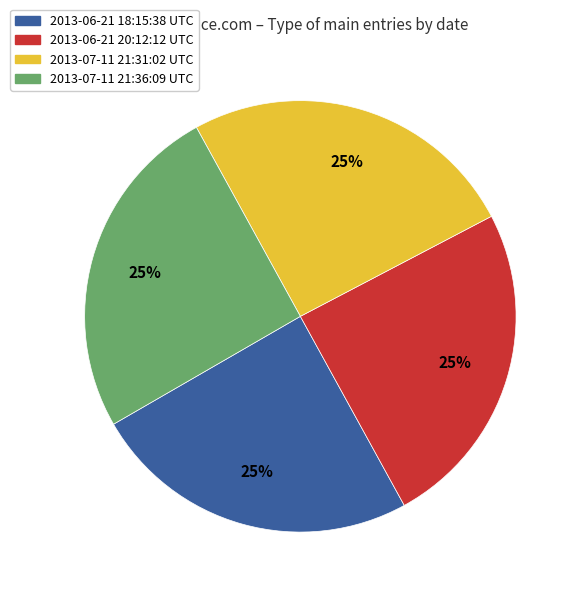

How many segments does this pie chart have?

4